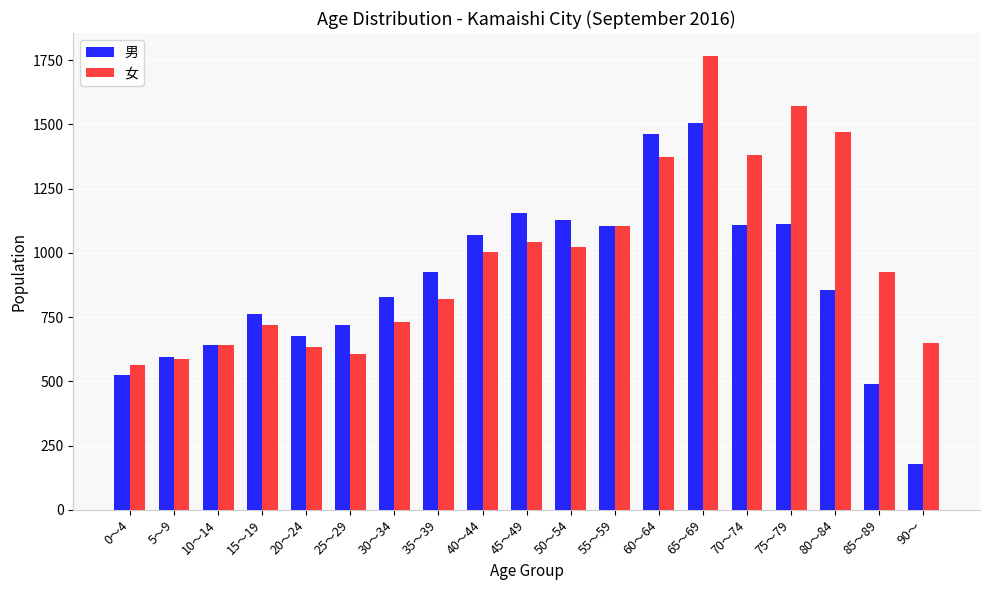

What value does the 男 series have at 30～34?

829